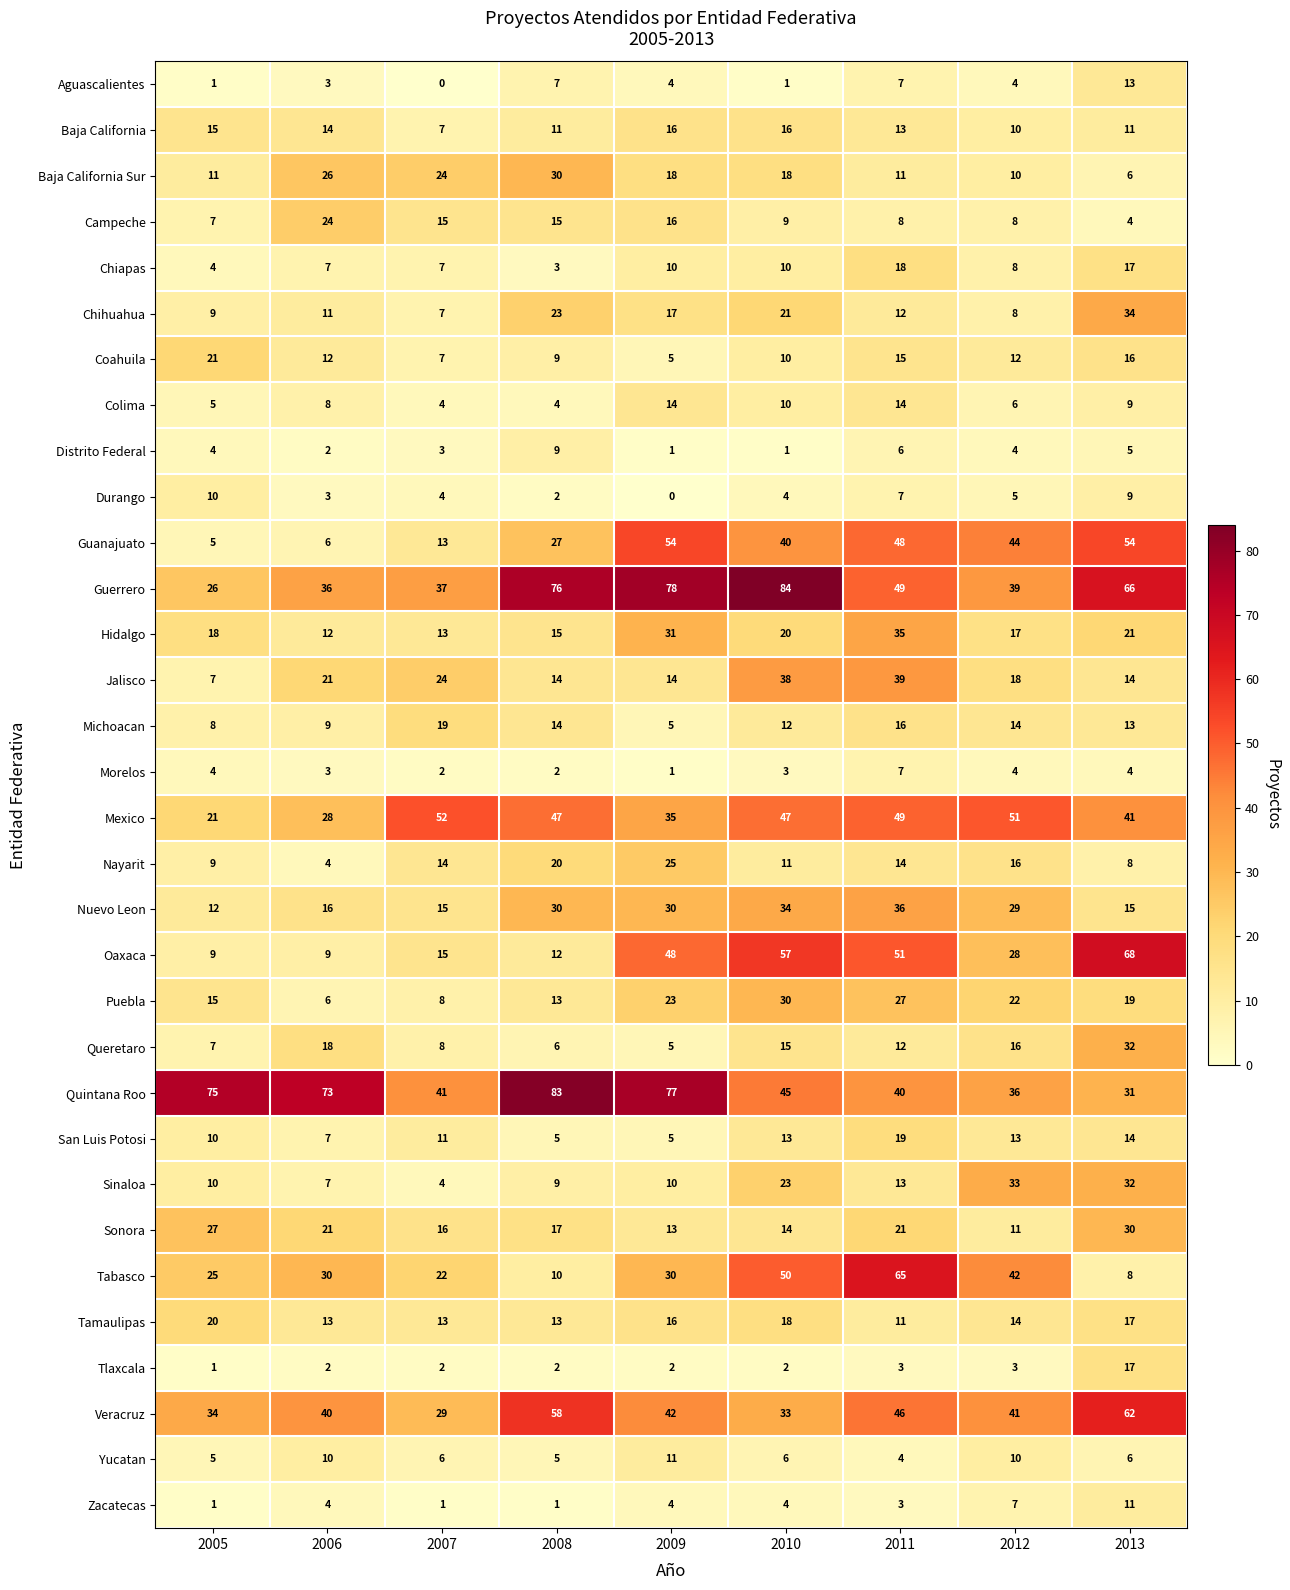

What is the average value of the Aguascalientes series?

4